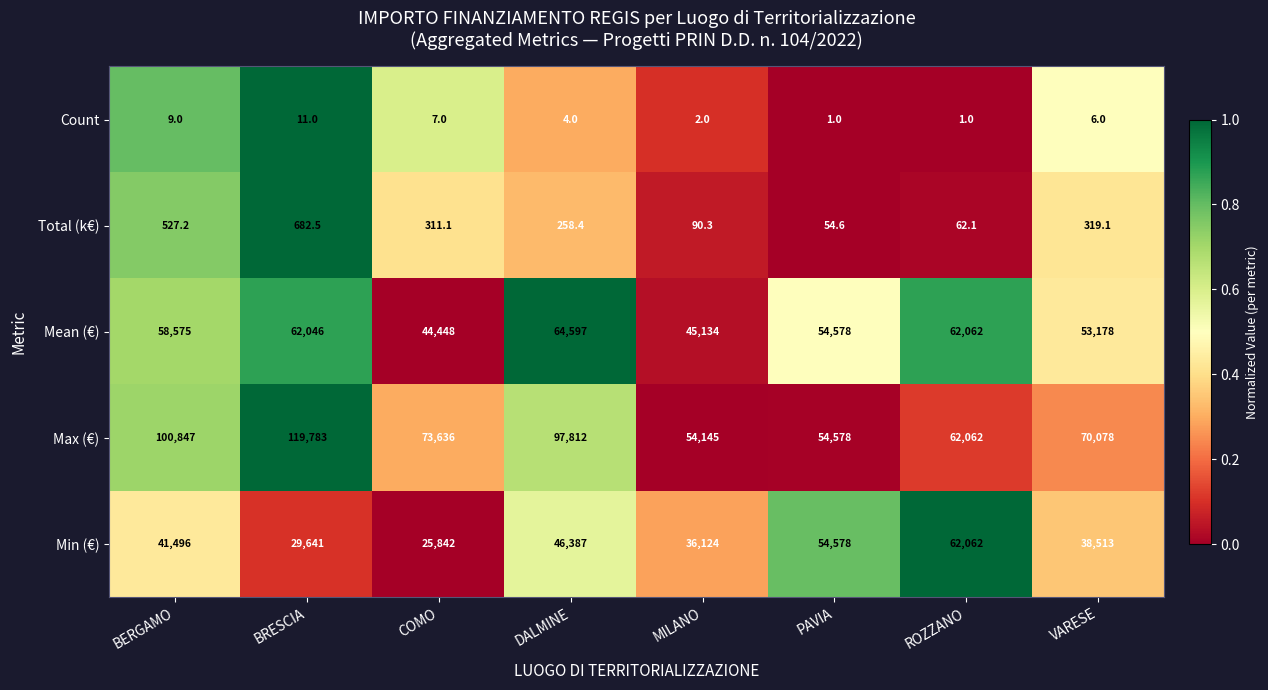

What is the maximum value shown in the chart?

119783.0